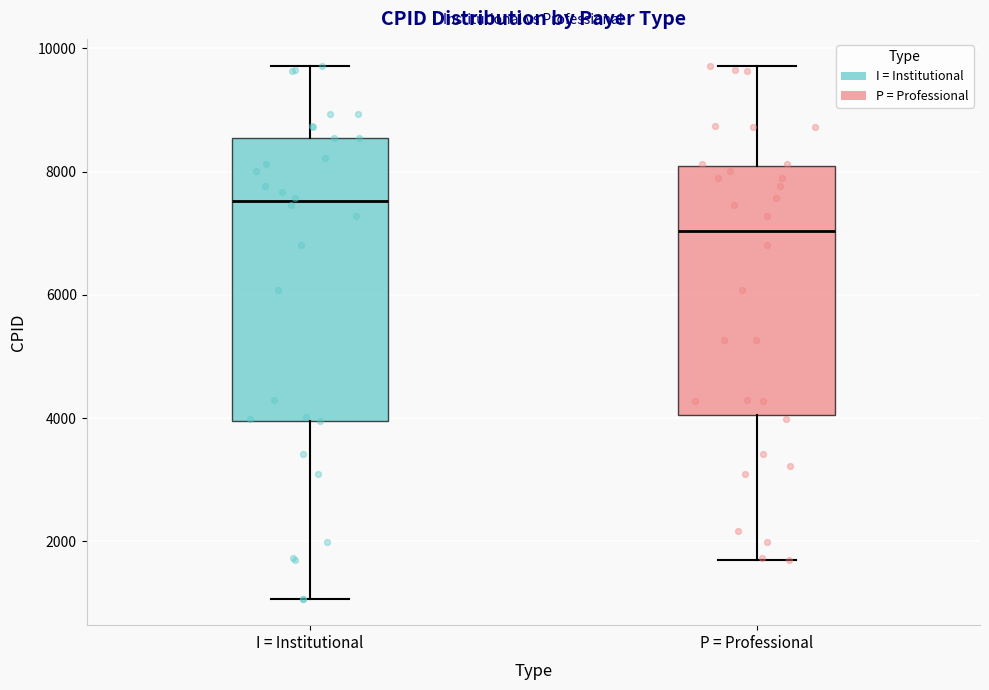

Where does the upper whisker of the box for I = Institutional end on the y-axis? The values are not printed on the chart, so give them approximately, as read against the axis.

9800